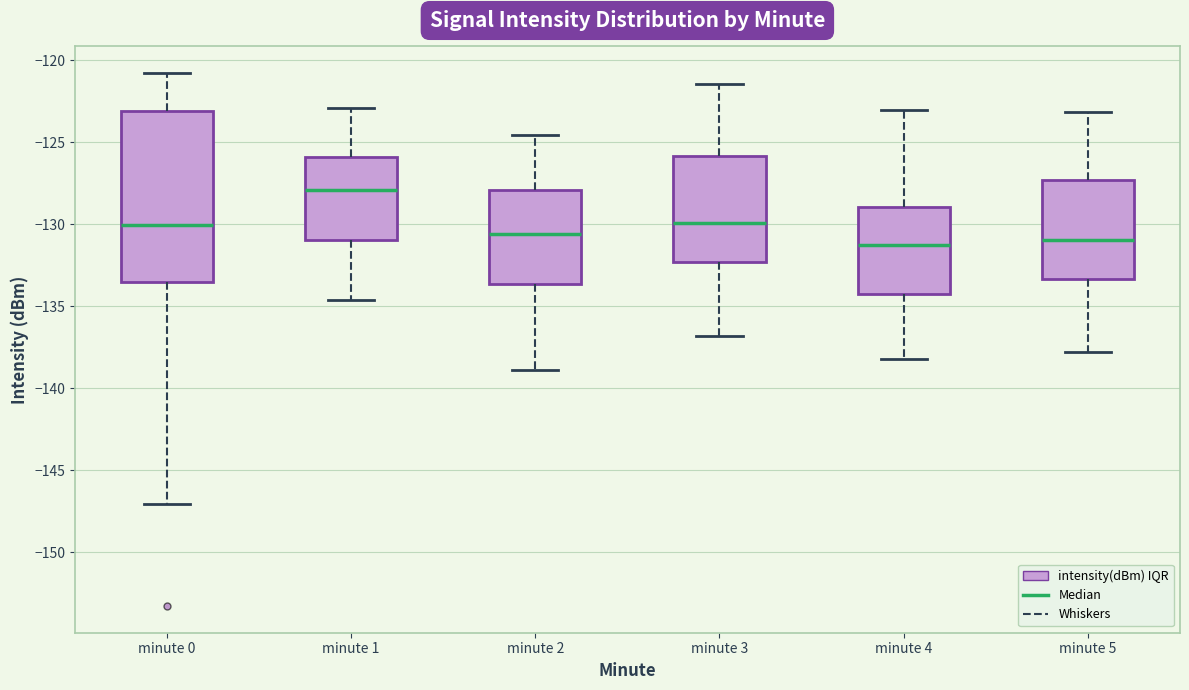

Reading left to right, transcribe this box plot: for each box, give where its median line is, the range the box spans, and where its two whiskers end, as read against the y-axis. The values are not printed on the chart, so give them approximately, as read against the axis.

minute 0: median -130.0, box -133.5 to -123.0, whiskers -147.0 to -121.0
minute 1: median -128.0, box -131.0 to -126.0, whiskers -134.5 to -123.0
minute 2: median -130.5, box -133.5 to -128.0, whiskers -139.0 to -124.5
minute 3: median -130.0, box -132.5 to -126.0, whiskers -137.0 to -121.5
minute 4: median -131.0, box -134.0 to -129.0, whiskers -138.0 to -123.0
minute 5: median -131.0, box -133.5 to -127.5, whiskers -138.0 to -123.0